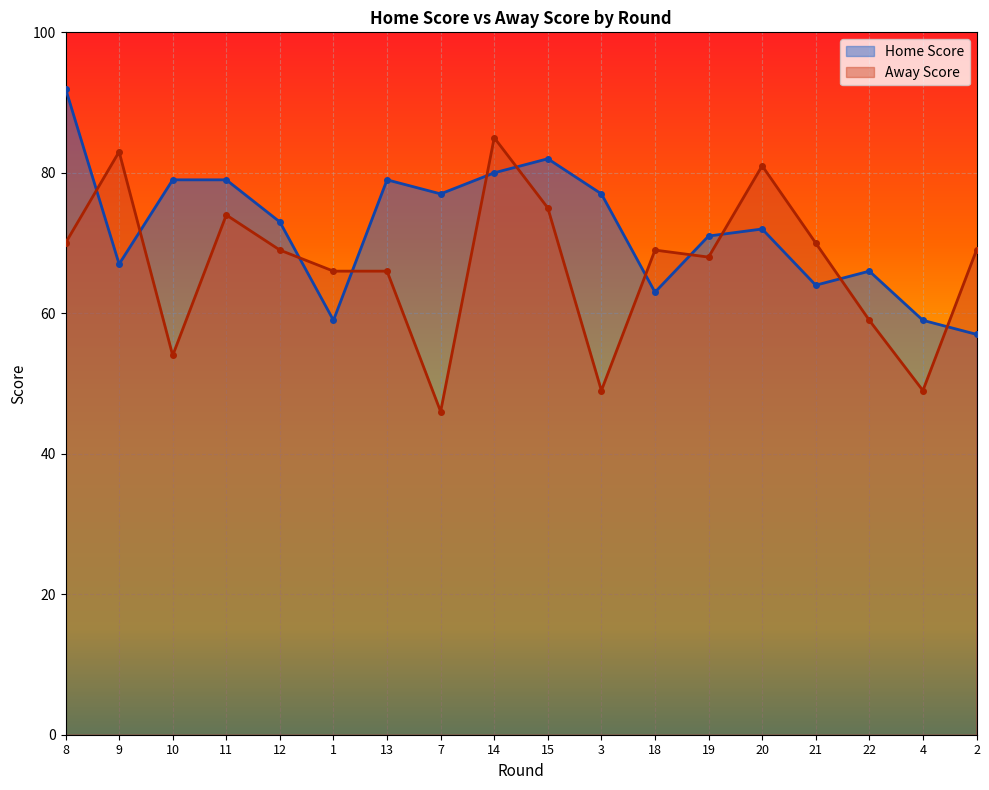

What is the difference between the maximum and minimum values in the Home Score series?

35